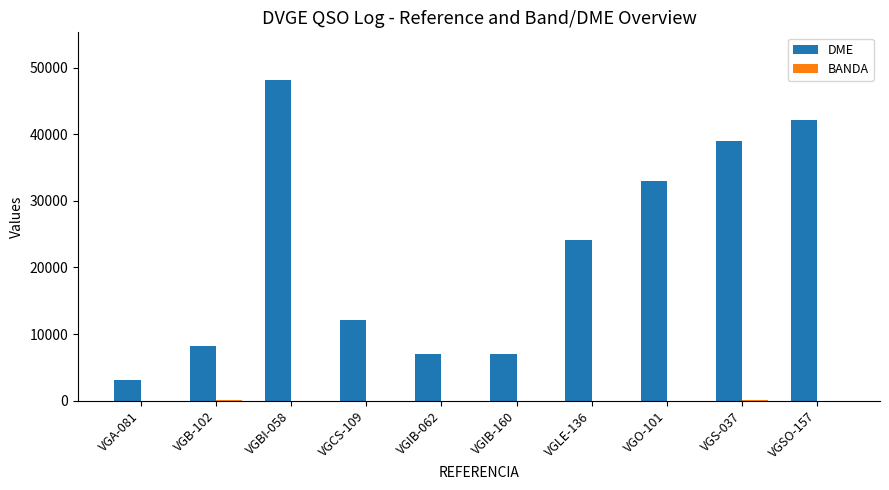

The value of DME at VGA-081 is 3096. True or false?

True